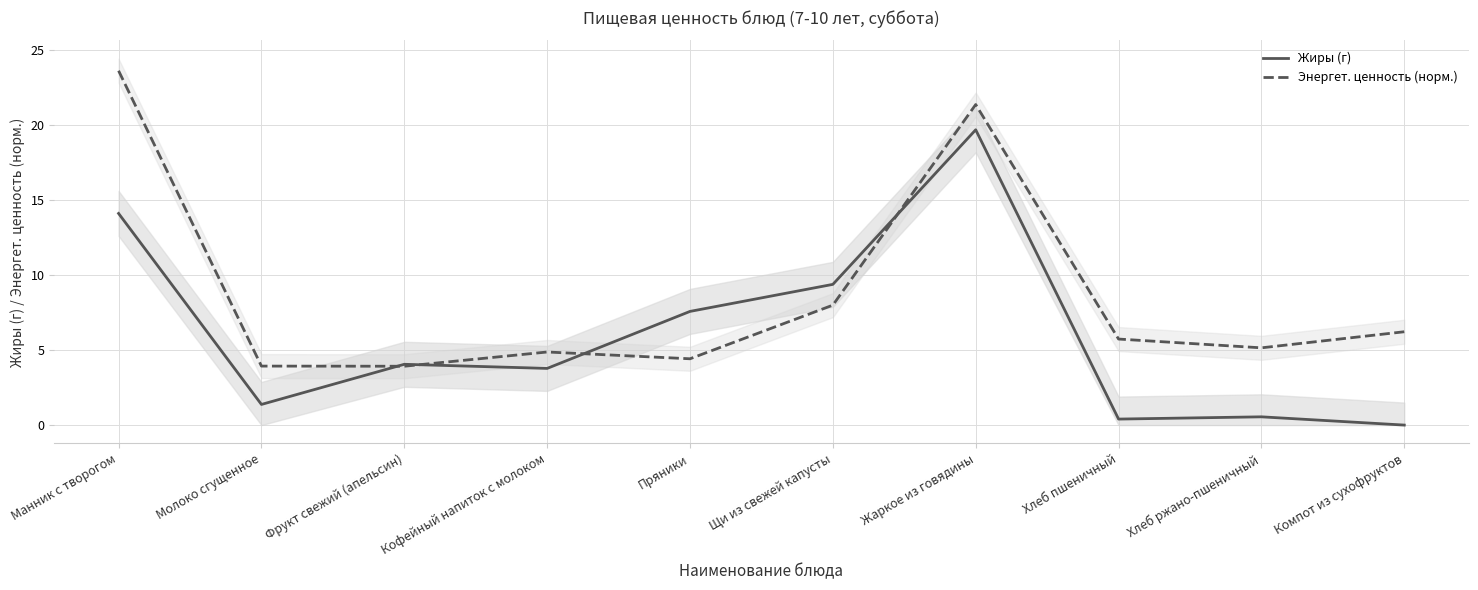

What is the total value across all series at Пряники?

12.0